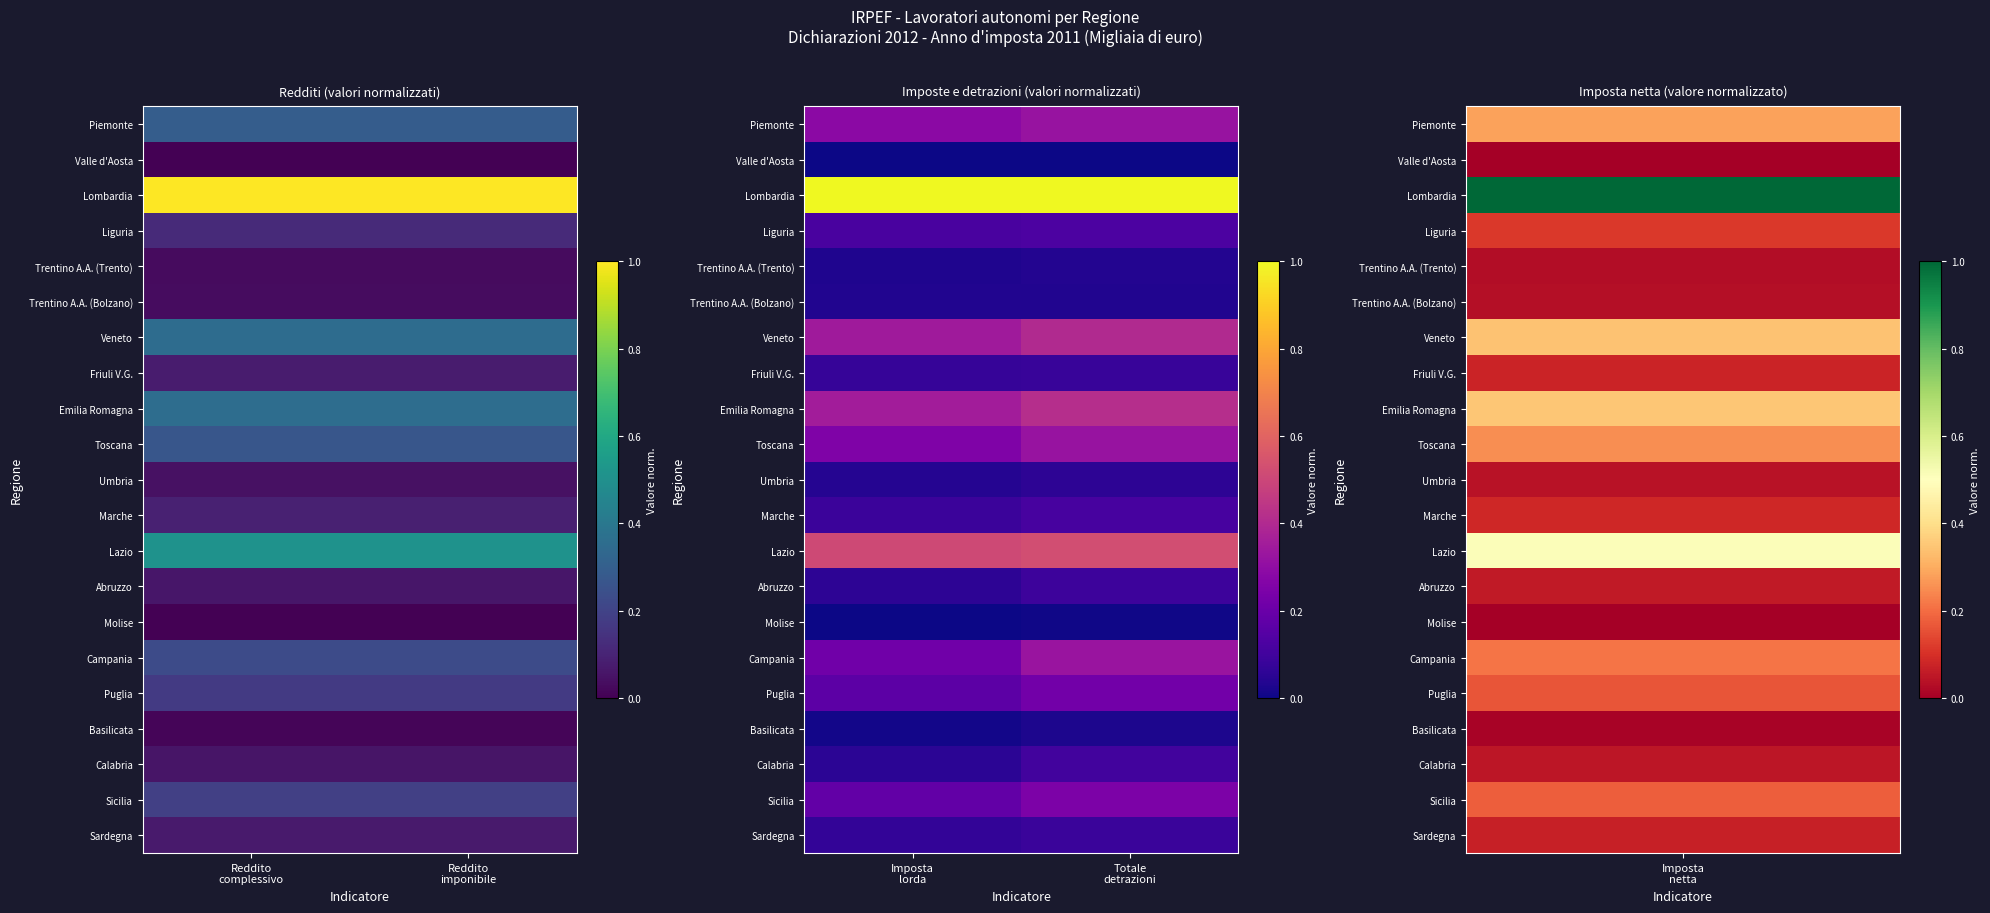

The value of Emilia Romagna at Totale detrazioni is 0.6. True or false?

False